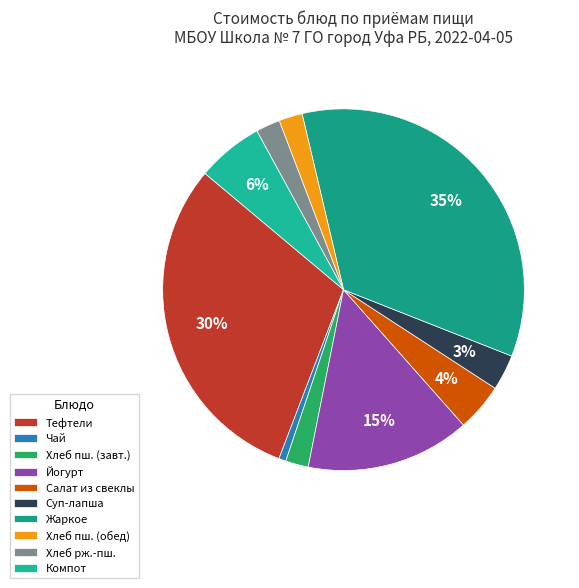

Is it true that Салат из свеклы is 10% of the pie?

False